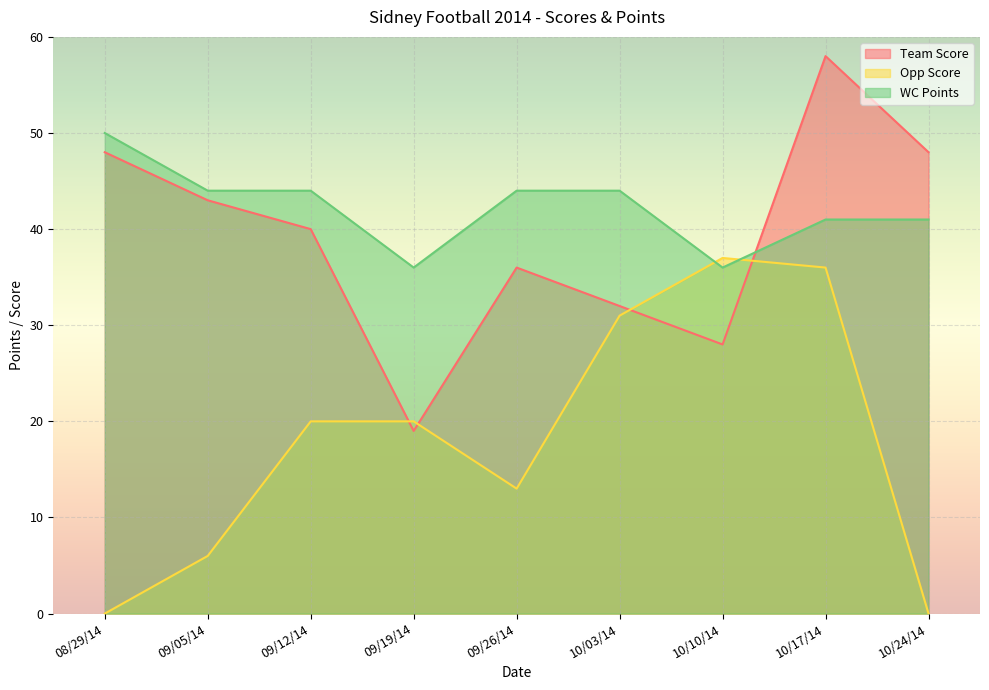

Rank the series at 09/26/14 from highest to lowest value.

WC Points, Team Score, Opp Score